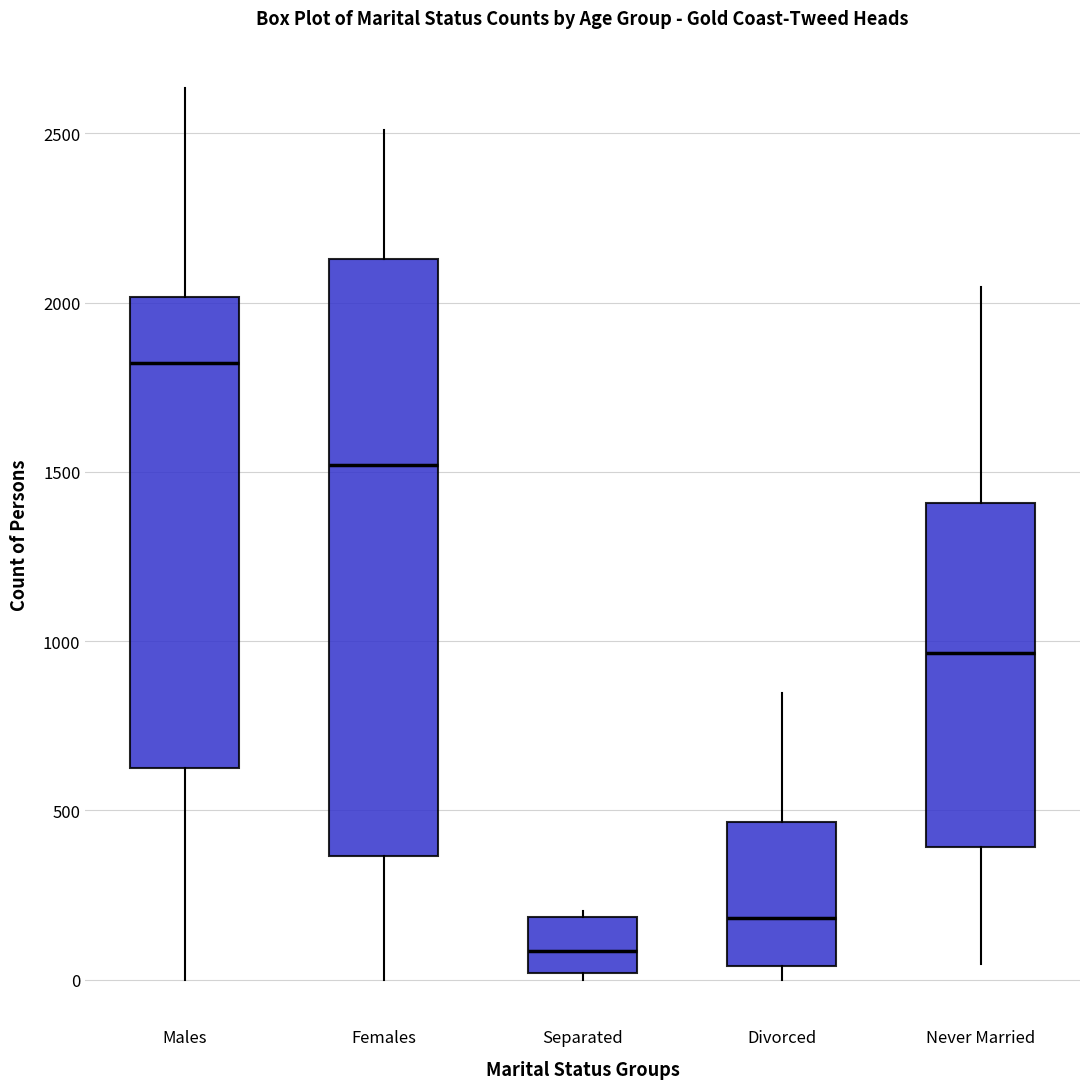

Reading left to right, read every box against the y-axis: the position of its median line, the range the box covers, and the ends of its whiskers. The values are not printed on the chart, so give them approximately, as read against the axis.

Males: median 1800, box 600 to 2000, whiskers 0 to 2650
Females: median 1500, box 350 to 2150, whiskers 0 to 2500
Separated: median 100, box 0 to 200, whiskers 0 (just below the box's lower edge) to 200 (just above the box's upper edge)
Divorced: median 200, box 50 to 450, whiskers 0 to 850
Never Married: median 950, box 400 to 1400, whiskers 50 to 2050